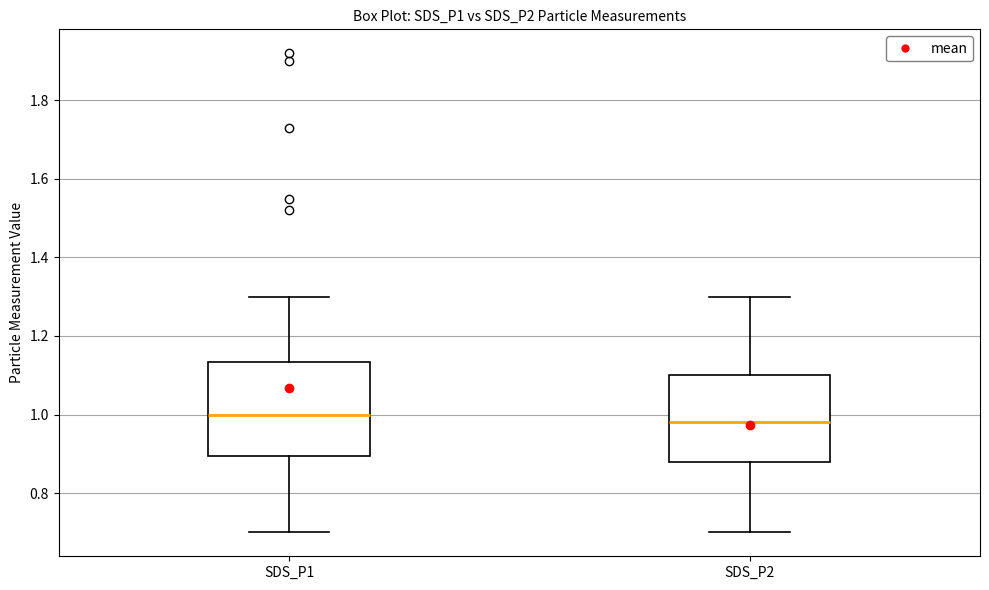

Which box's median line is the lowest?

SDS_P2